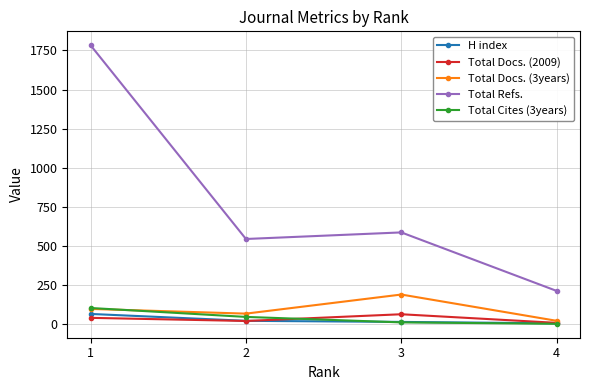

The value of H index at 1 is 66. True or false?

True